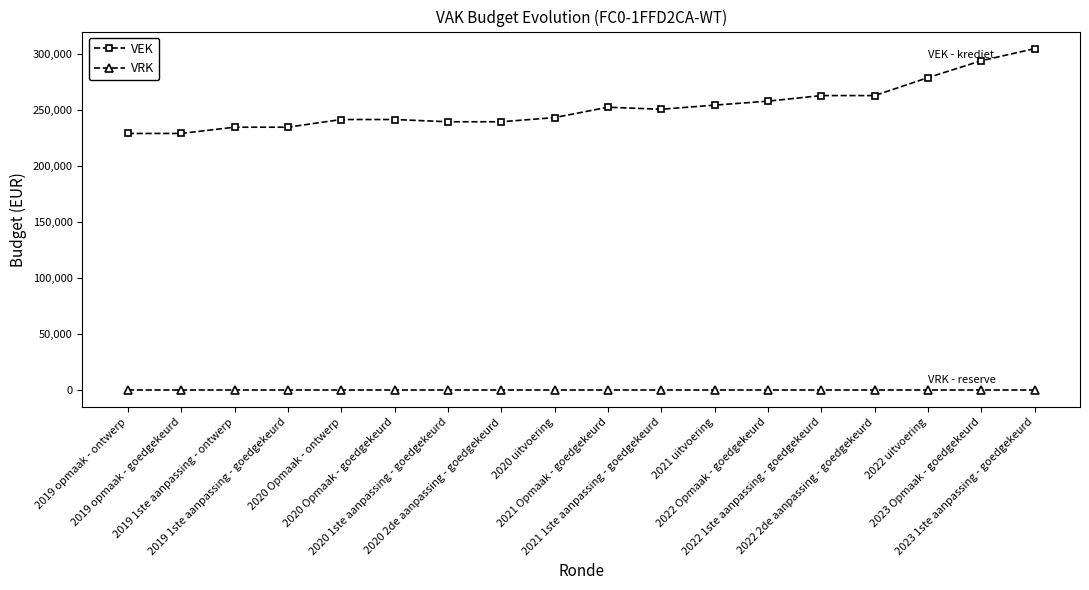

What is the label of the 18th point from the left?

2023 1ste aanpassing - goedgekeurd